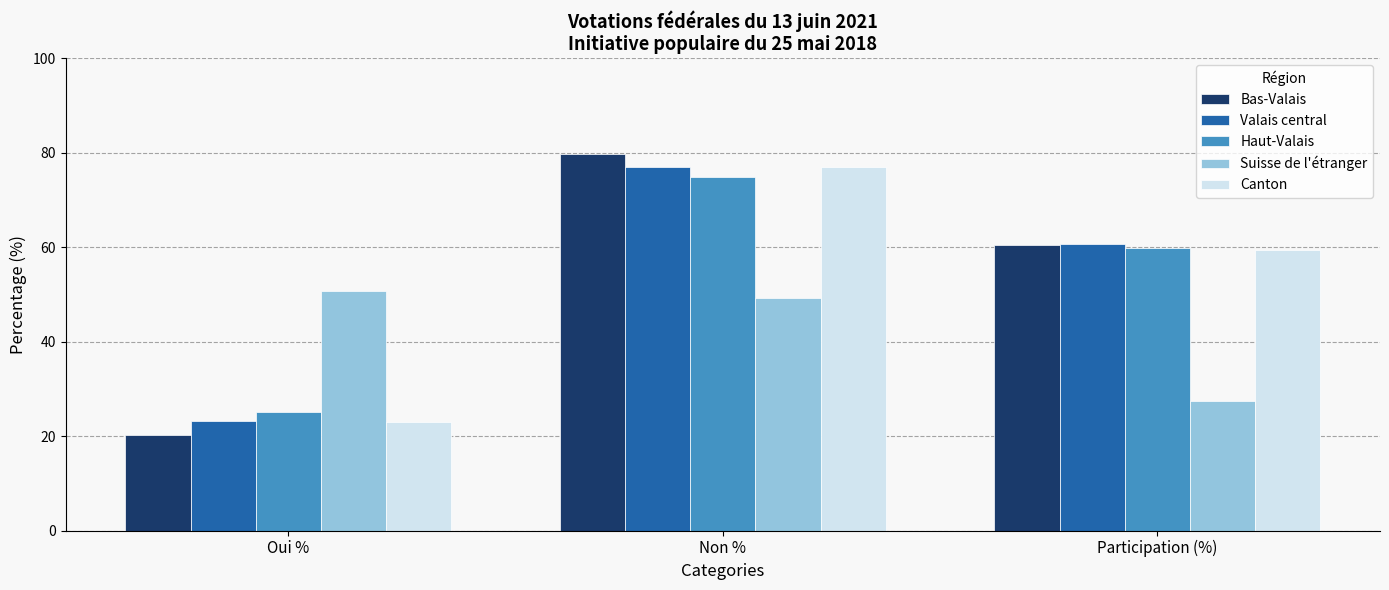

What position from the left is Oui %?

1